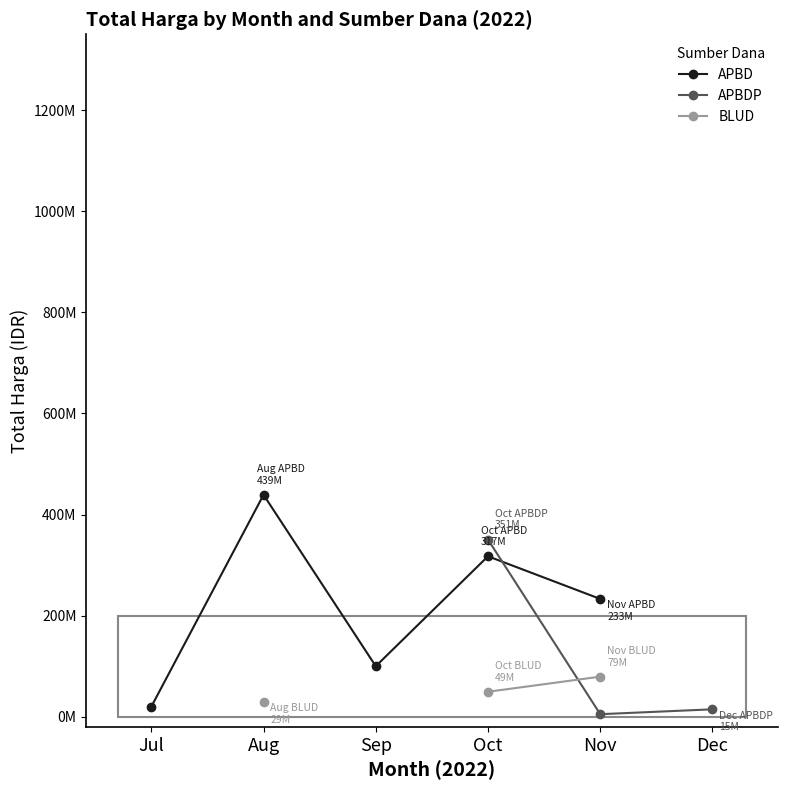

Rank the series by their average value, from highest to lowest.

APBD, APBDP, BLUD